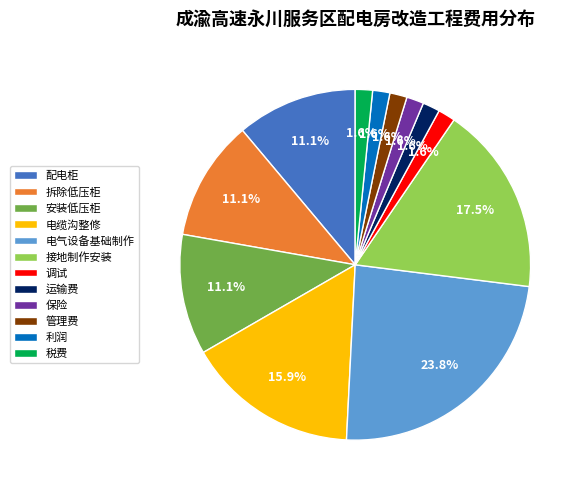

Is there a majority slice in this chart?

No